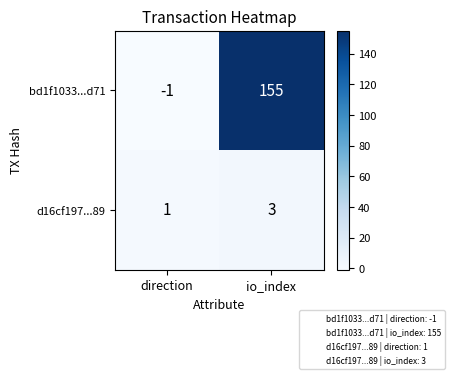

What is the difference between the maximum and minimum values in the bd1f1033...d71 series?

156